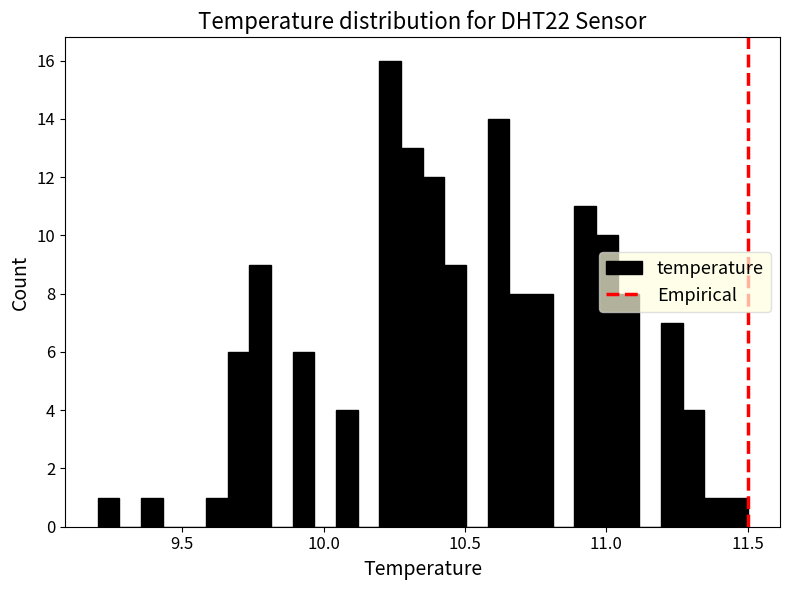

Around what value on the x-axis is the tallest bar? Give the approximate position of its centre, as read against the axis.

10.25